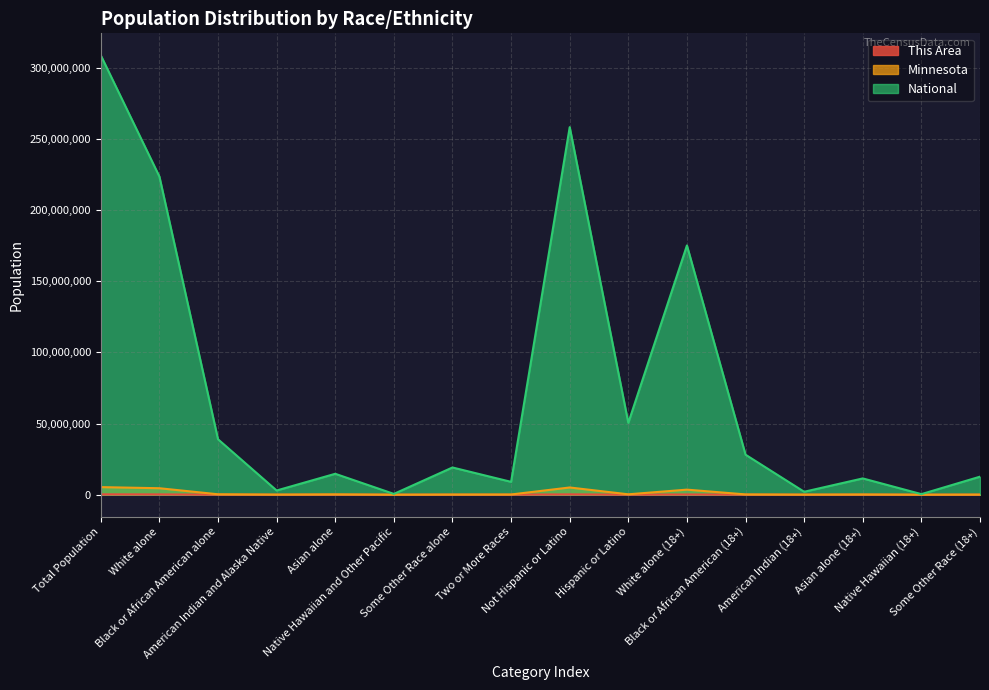

The Minnesota series shows 60916 at American Indian and Alaska Native. True or false?

True